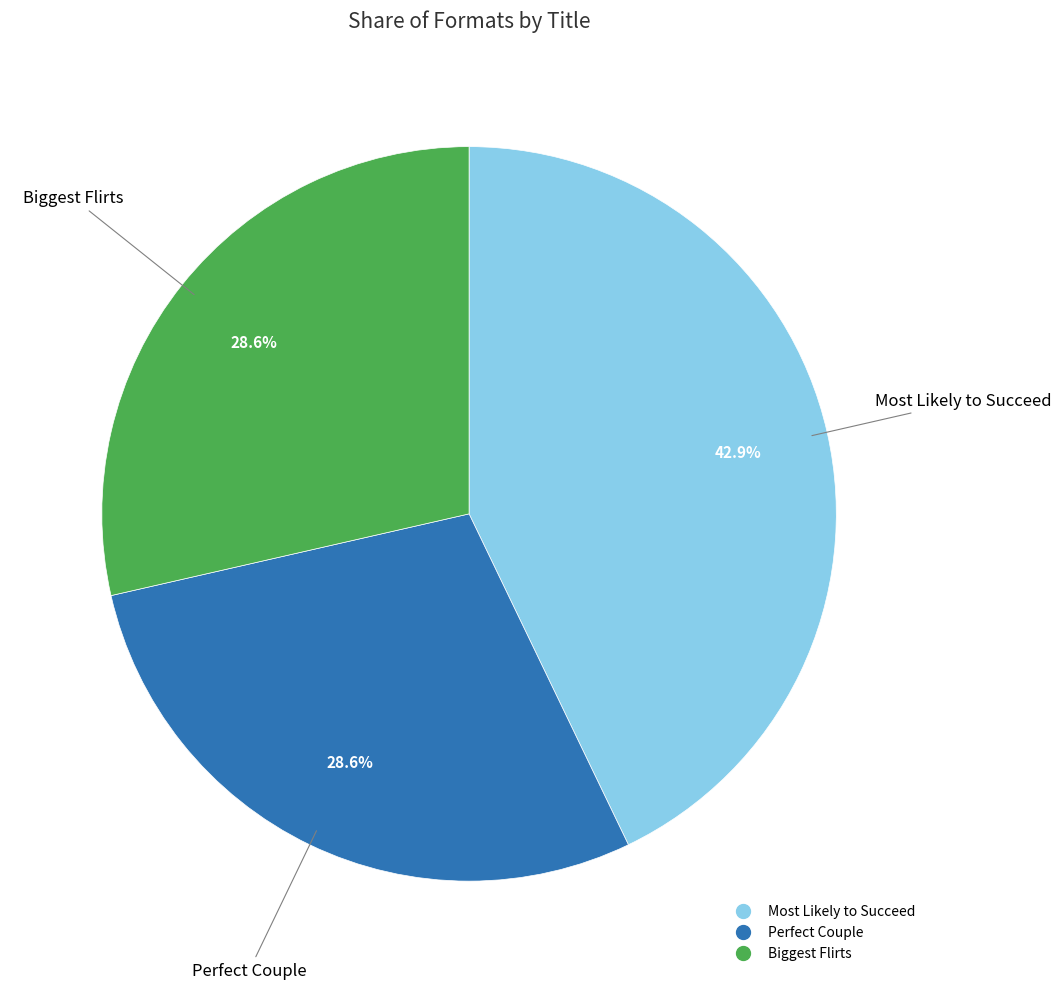

Count the number of slices in the pie.

3